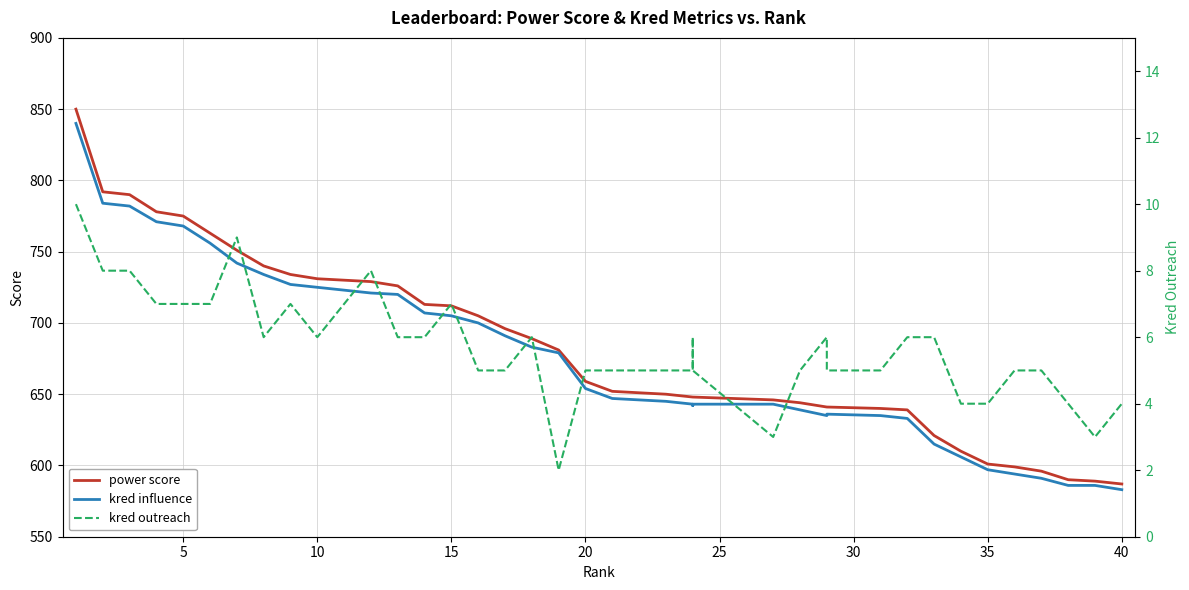

Which series has the widest spread of values?

power score